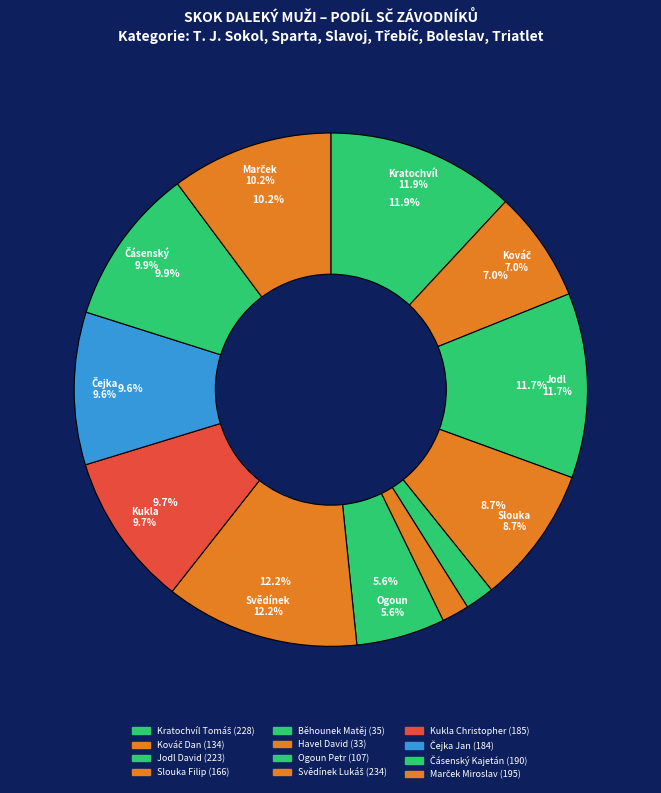

Count the number of slices in the pie.

12